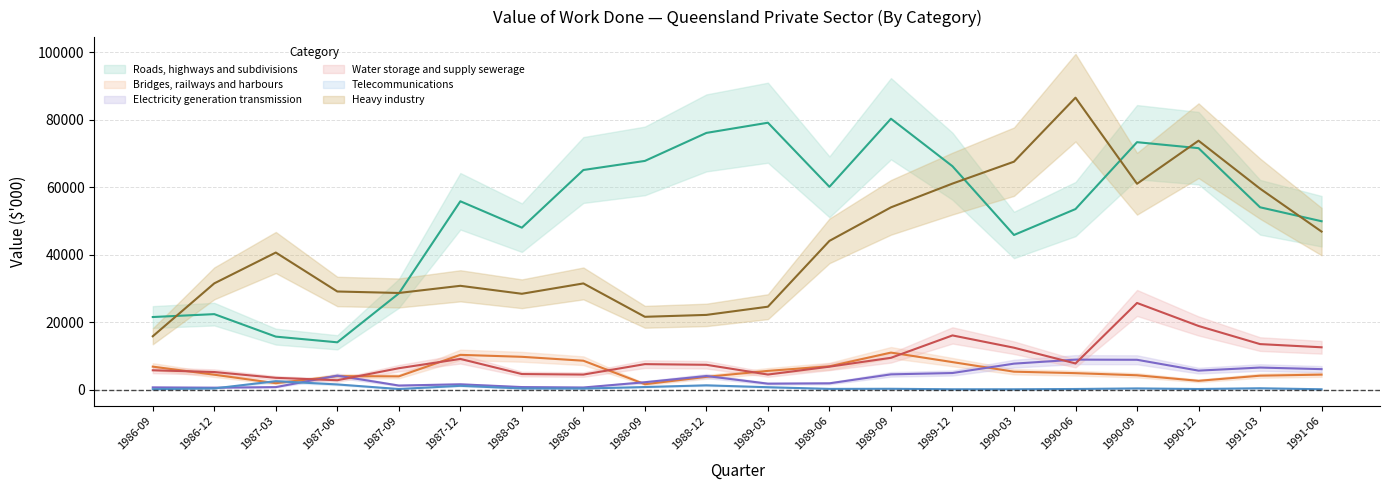

What is the value of the Roads, highways and subdivisions point at the 6th from the left?

55858